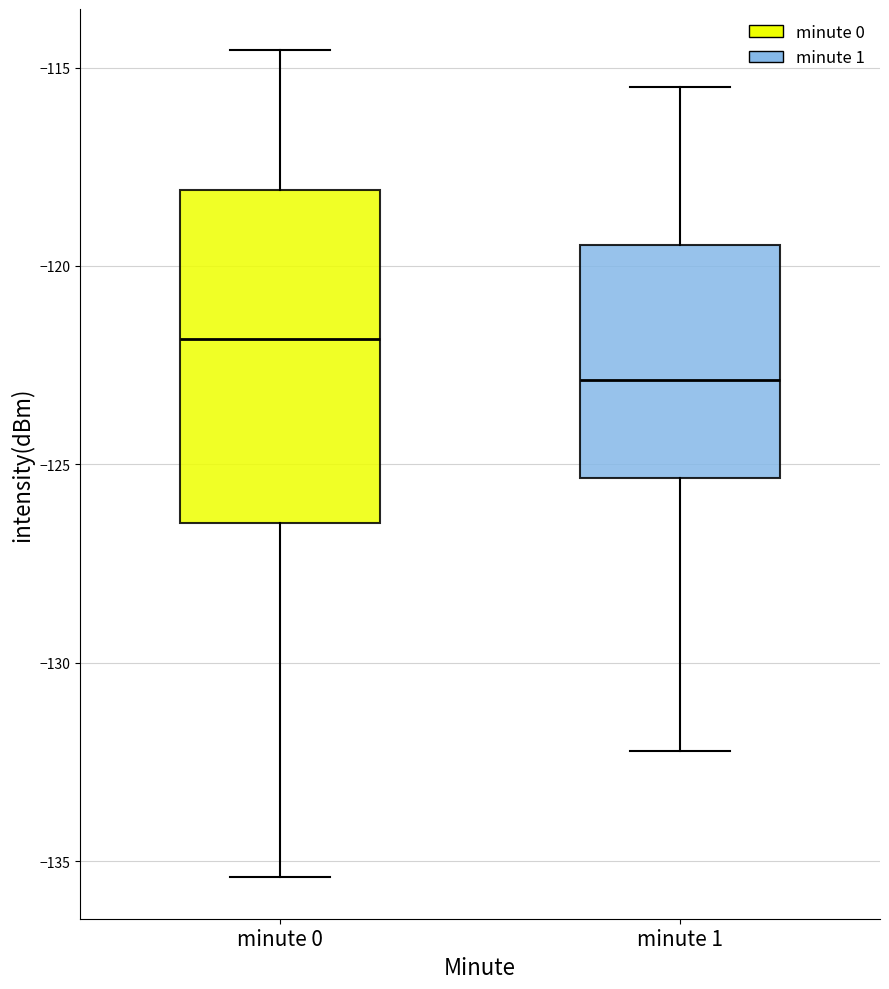

Reading left to right, transcribe this box plot: for each box, give where its median line is, the range the box spans, and where its two whiskers end, as read against the y-axis. The values are not printed on the chart, so give them approximately, as read against the axis.

minute 0: median -122.0, box -126.5 to -118.0, whiskers -135.5 to -114.5
minute 1: median -123.0, box -125.5 to -119.5, whiskers -132.0 to -115.5